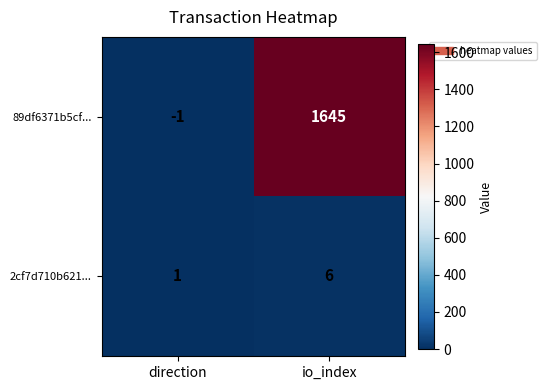

What is the difference between the 2cf7d710b621... values at io_index and direction?

5